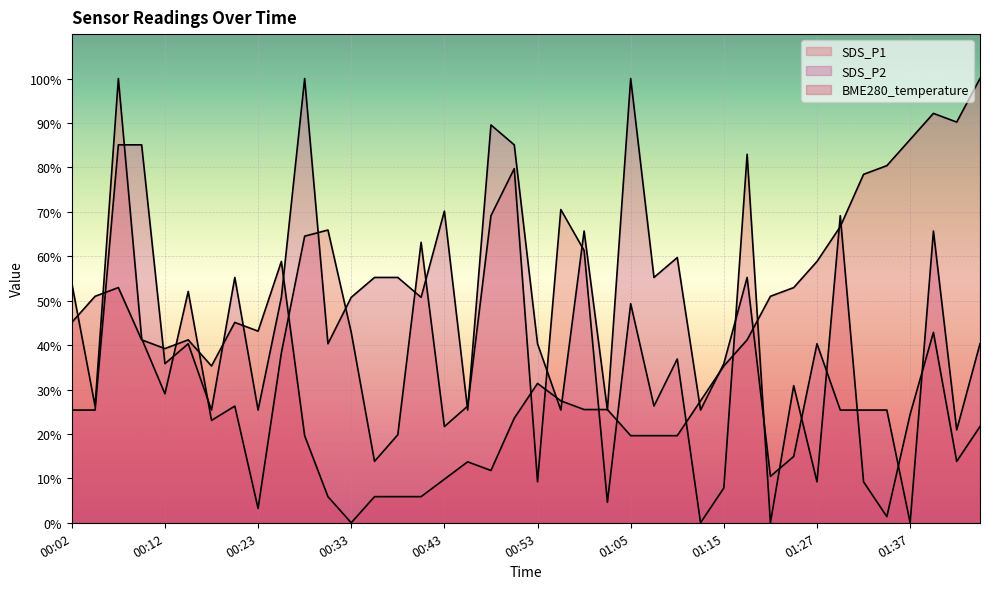

True or false: SDS_P1 has more than 0 interior local peaks.

True